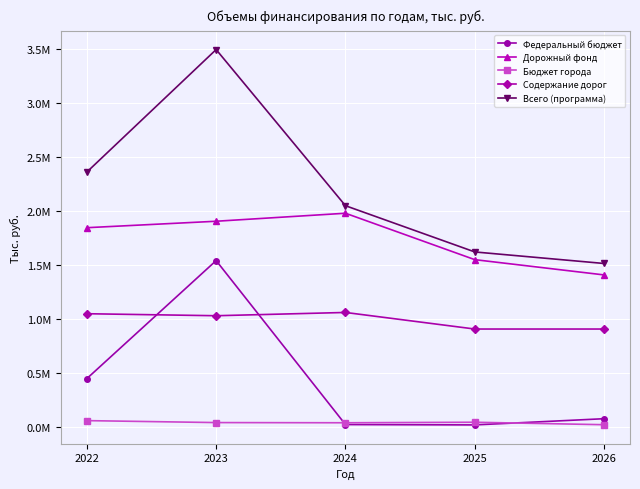

What is the sum of all Бюджет города values?

223878.1